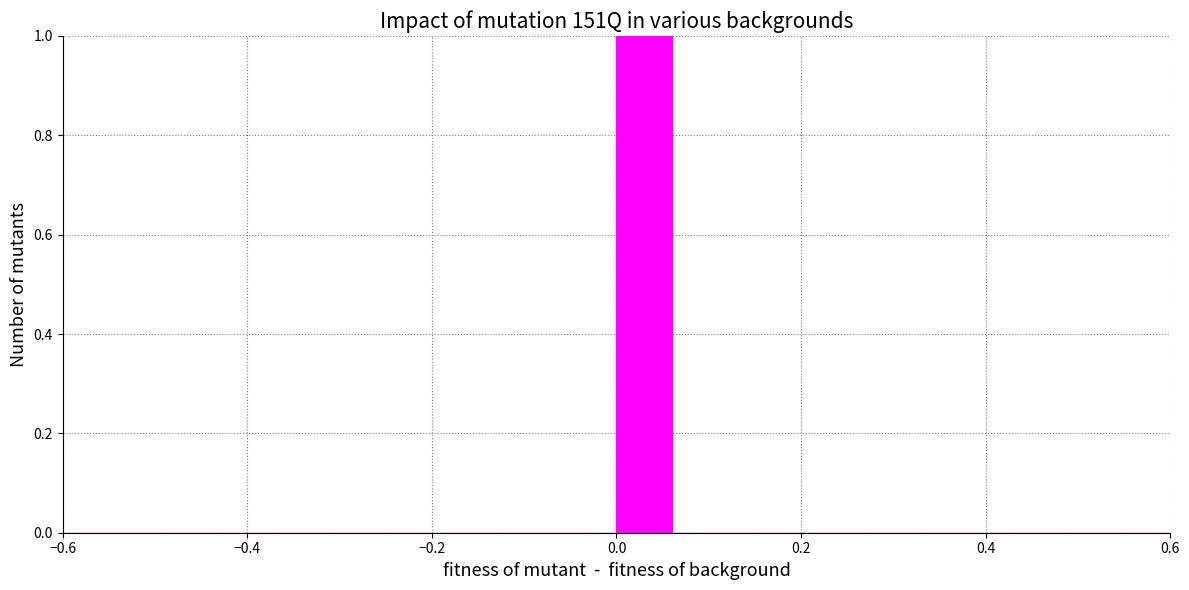

Read against the x-axis, roughly where is the centre of the tallest bar?

0.04